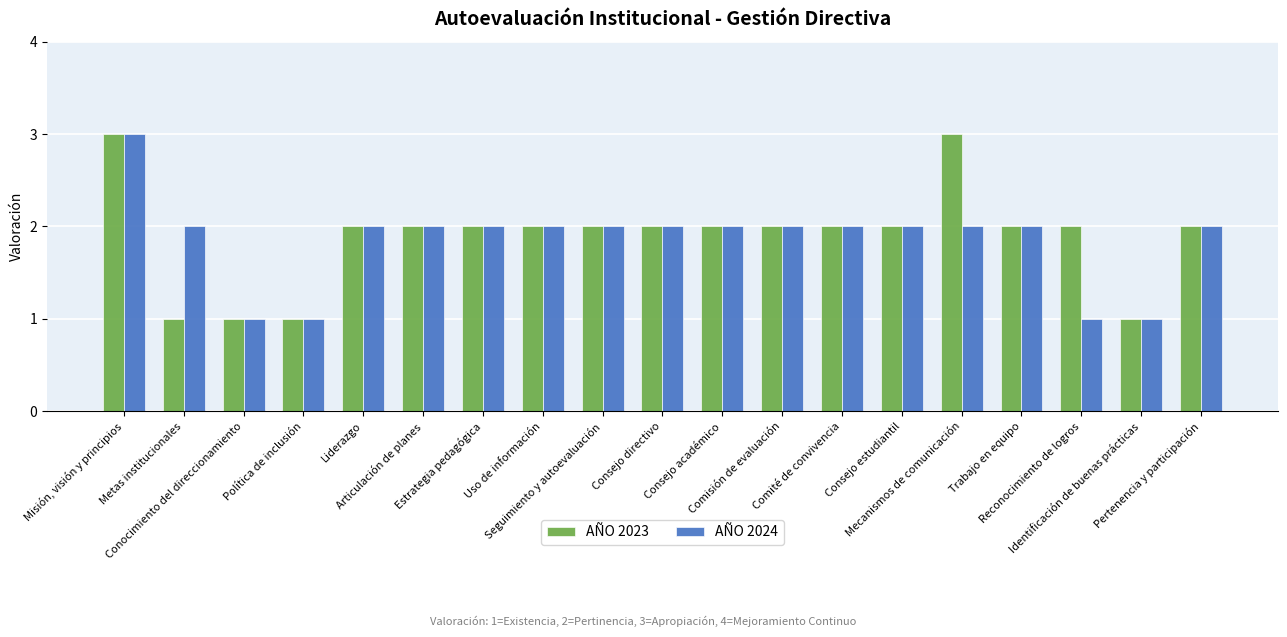

What is the sum of all AÑO 2024 values?

35